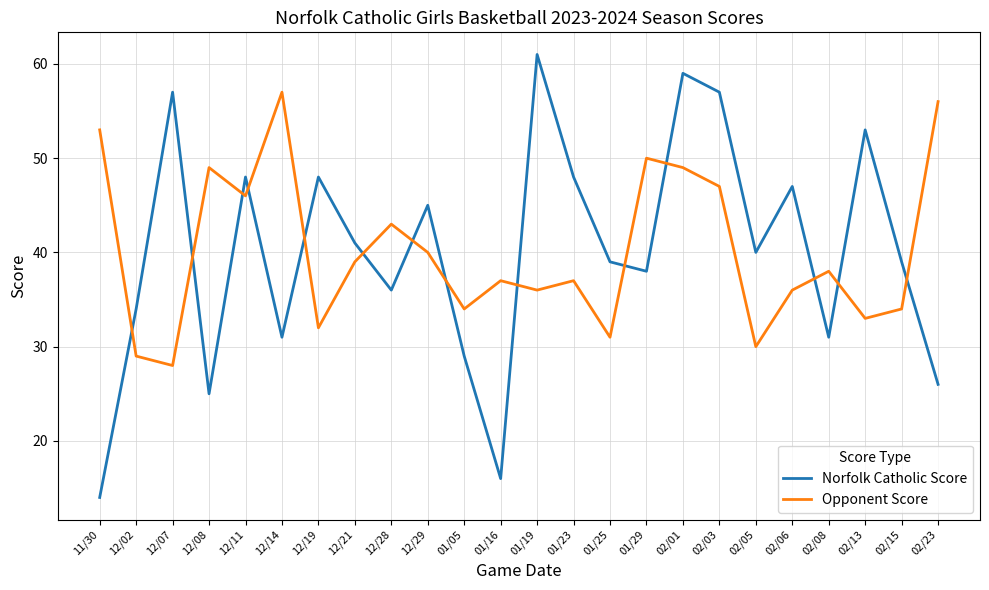

At which label does Norfolk Catholic Score first exceed 40?

12/07